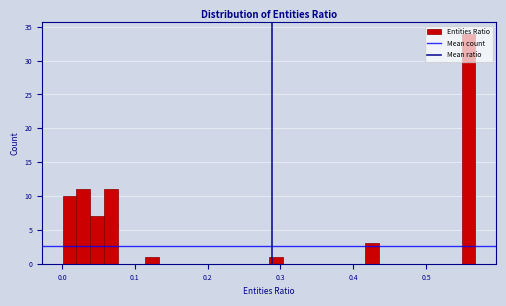

Read against the x-axis, roughly where is the centre of the tallest bar?

0.56